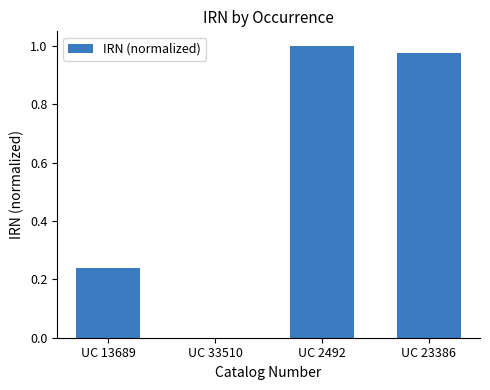

What is the change in value from UC 13689 to UC 23386?

+0.7